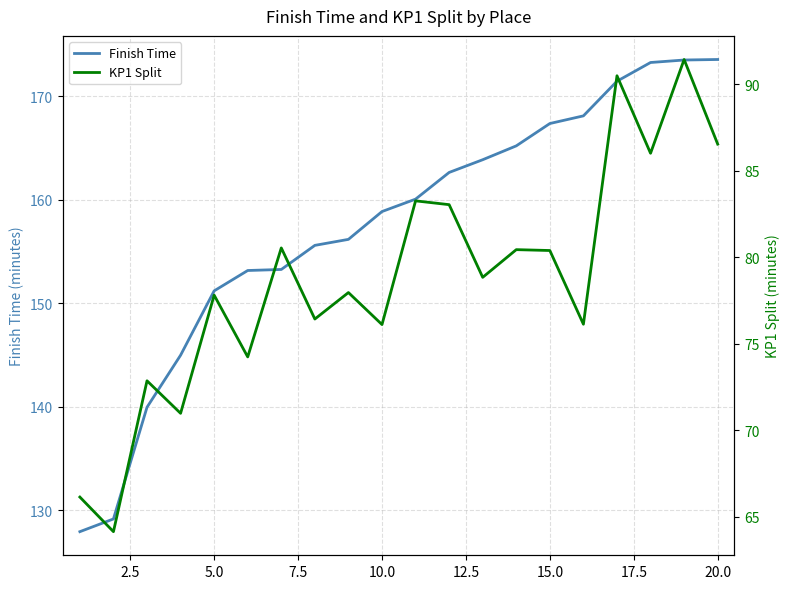

What is the lowest value of the Finish Time series?

127.9